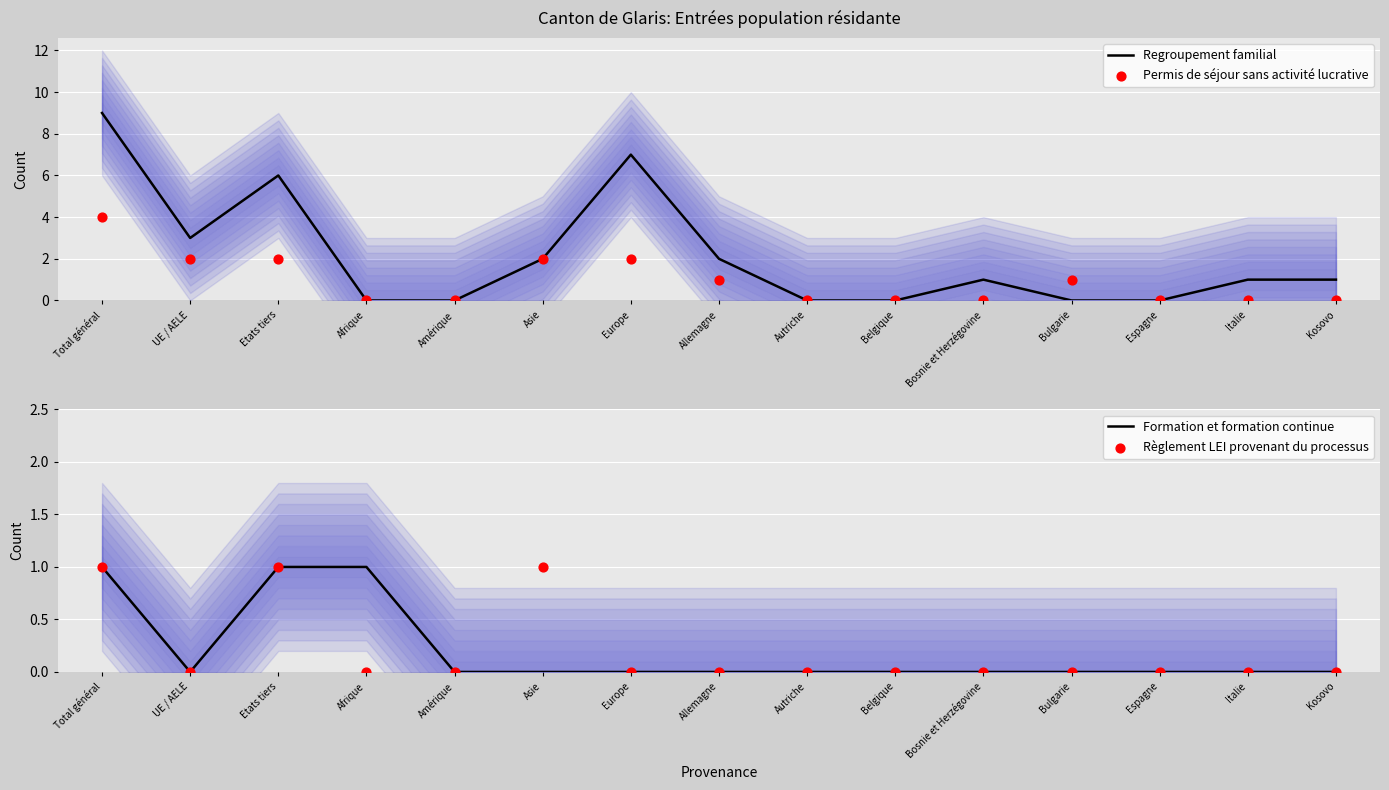

What is the total value across all series at Allemagne?

3